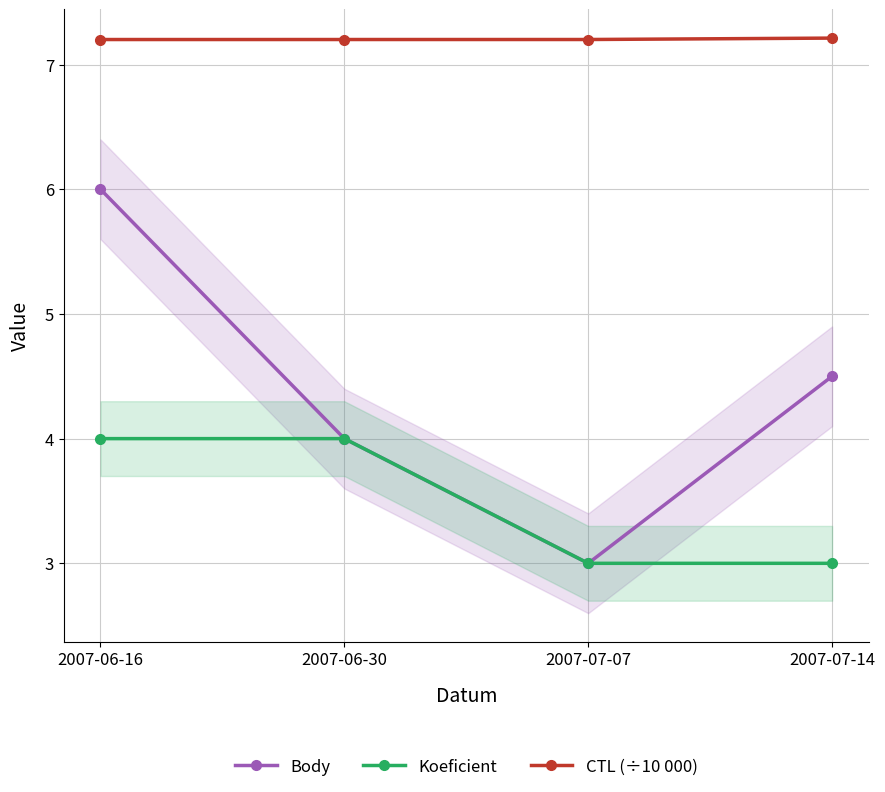

True or false: Body and CTL (÷10 000) cross at least once.

False